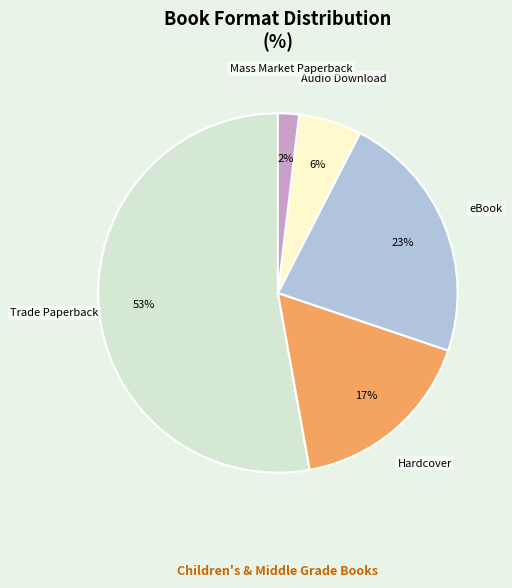

How many segments does this pie chart have?

5